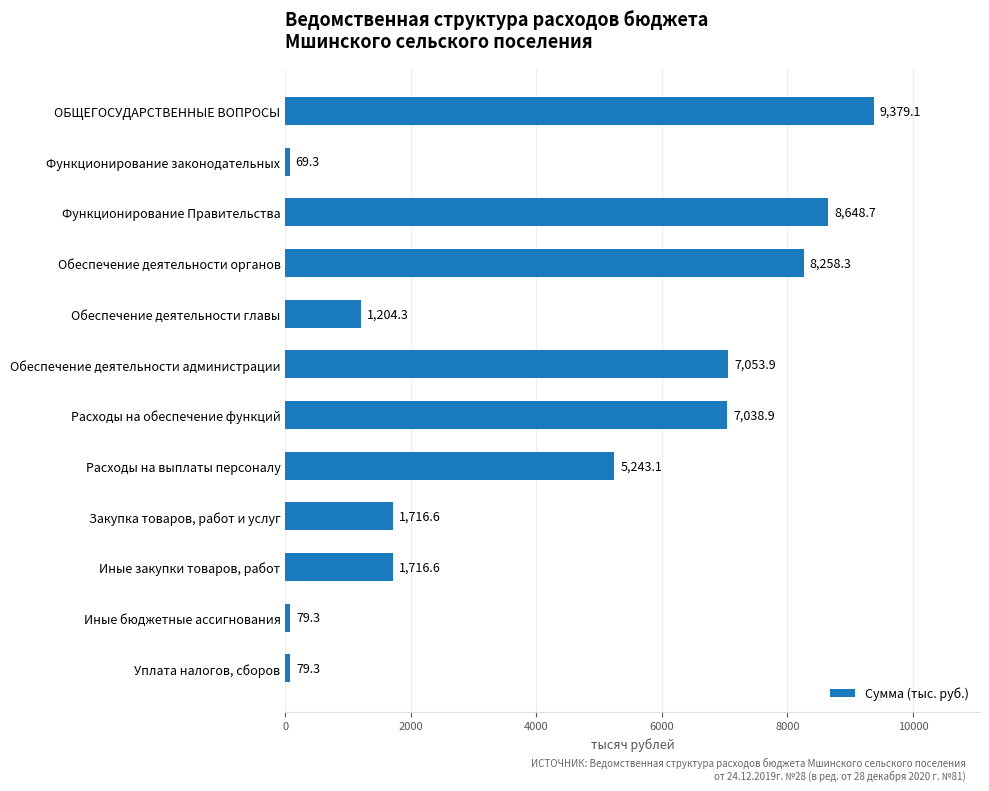

Are the bars grouped side by side (vs. stacked)?

No